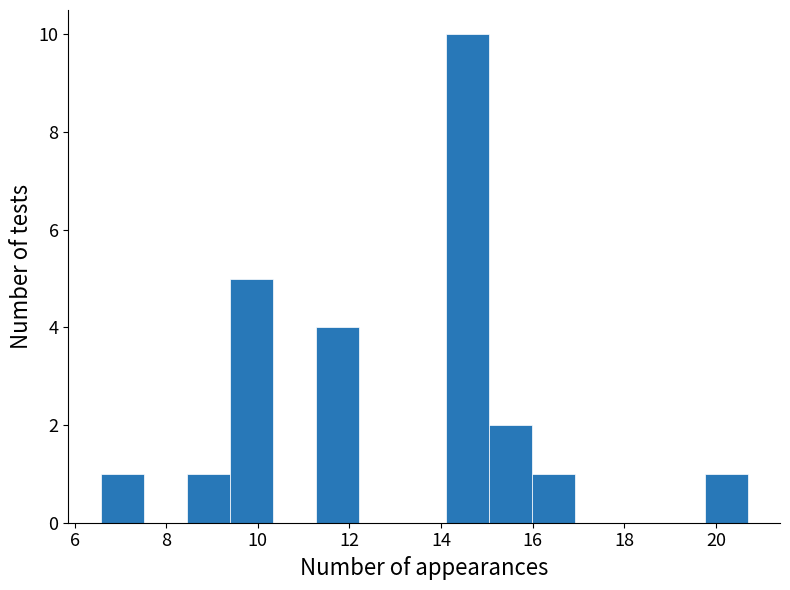

Which range on the x-axis has the tallest bar?

14.2 to 15.0